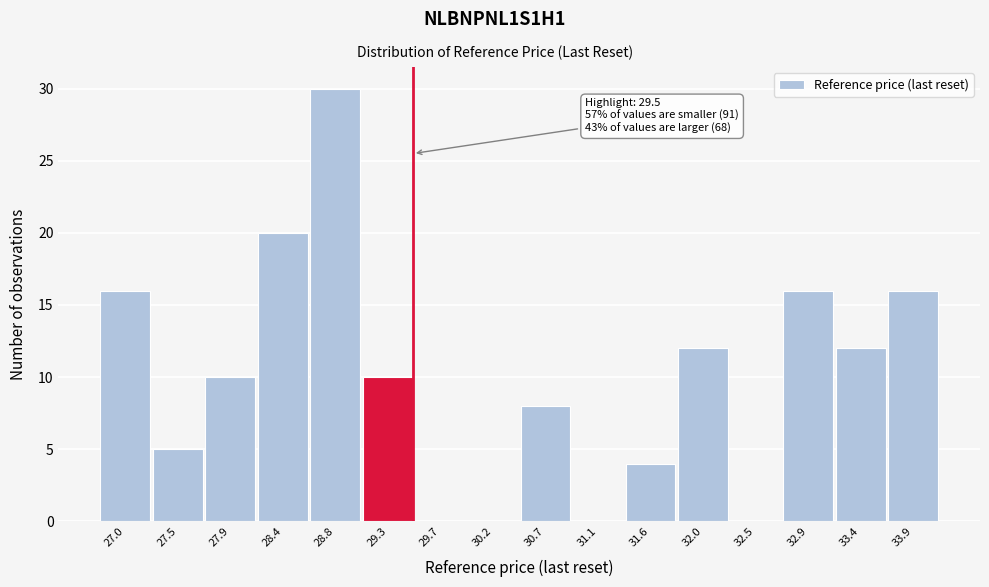

Which range on the x-axis has the tallest bar?

28.60 to 29.05